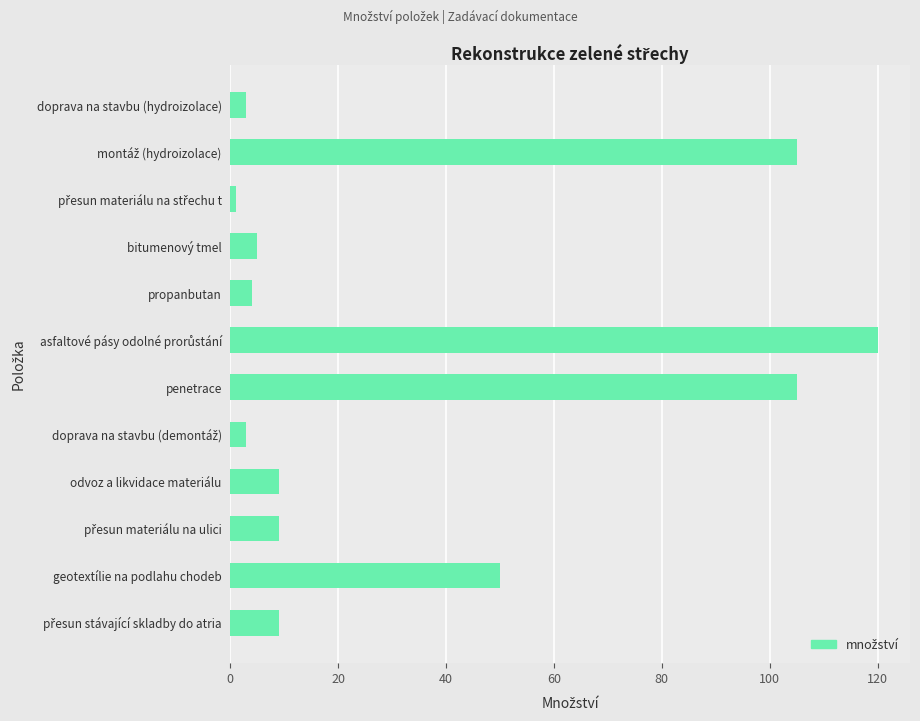

The value at geotextílie na podlahu chodeb is 50. True or false?

True